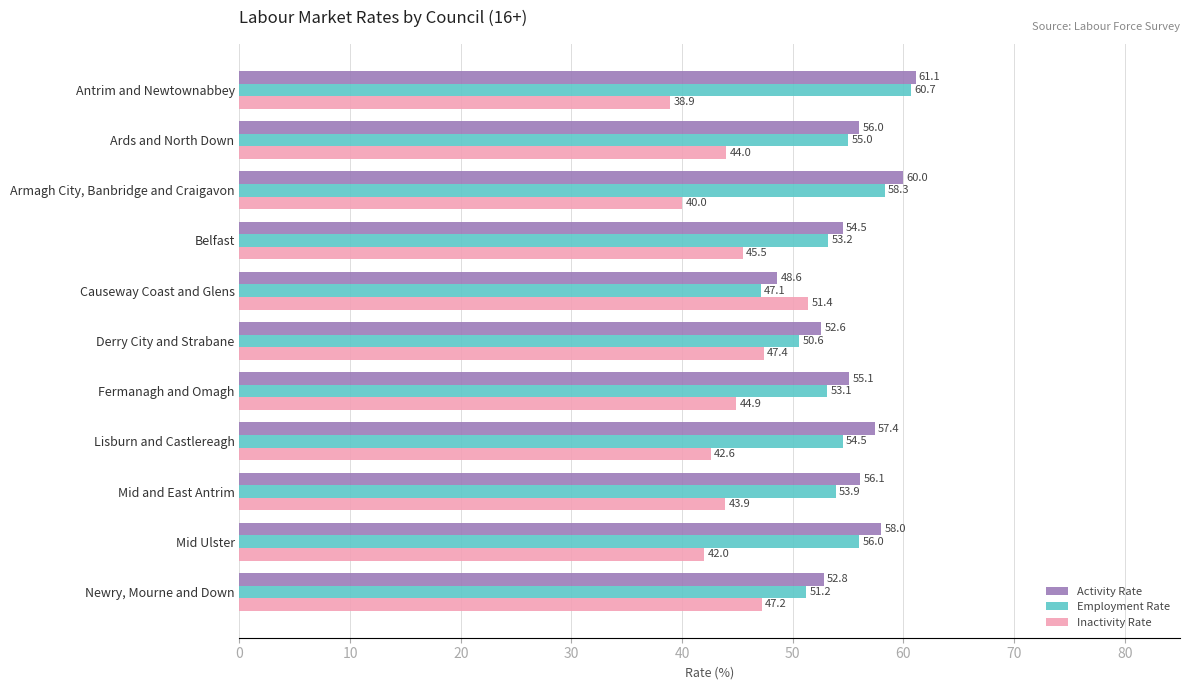

What is the difference between the maximum and minimum values in the Activity Rate series?

12.5